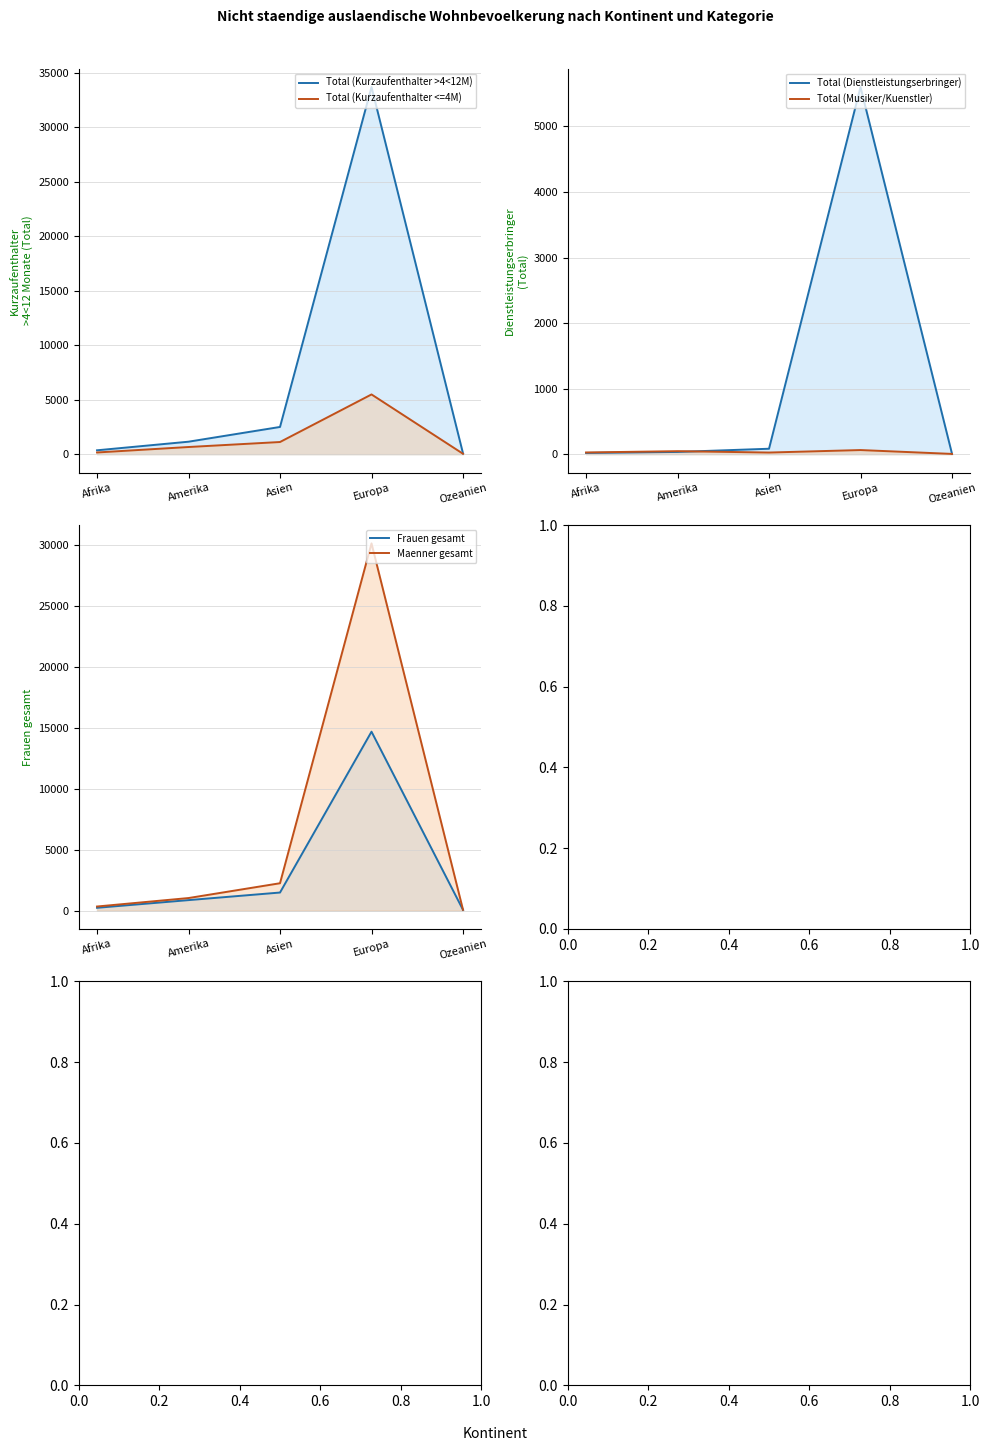

Is it true that Frauen gesamt (line) equals 9382 at Europa?

False